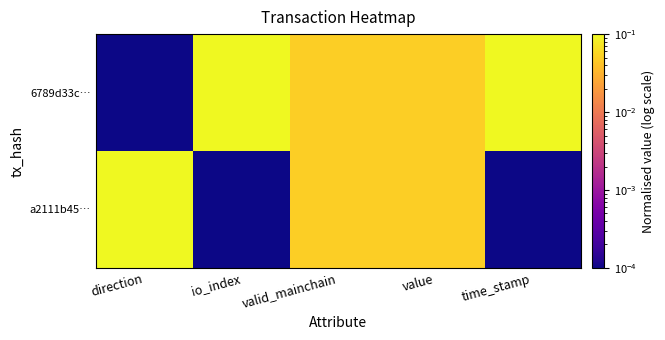

How many series are shown in this chart?

2